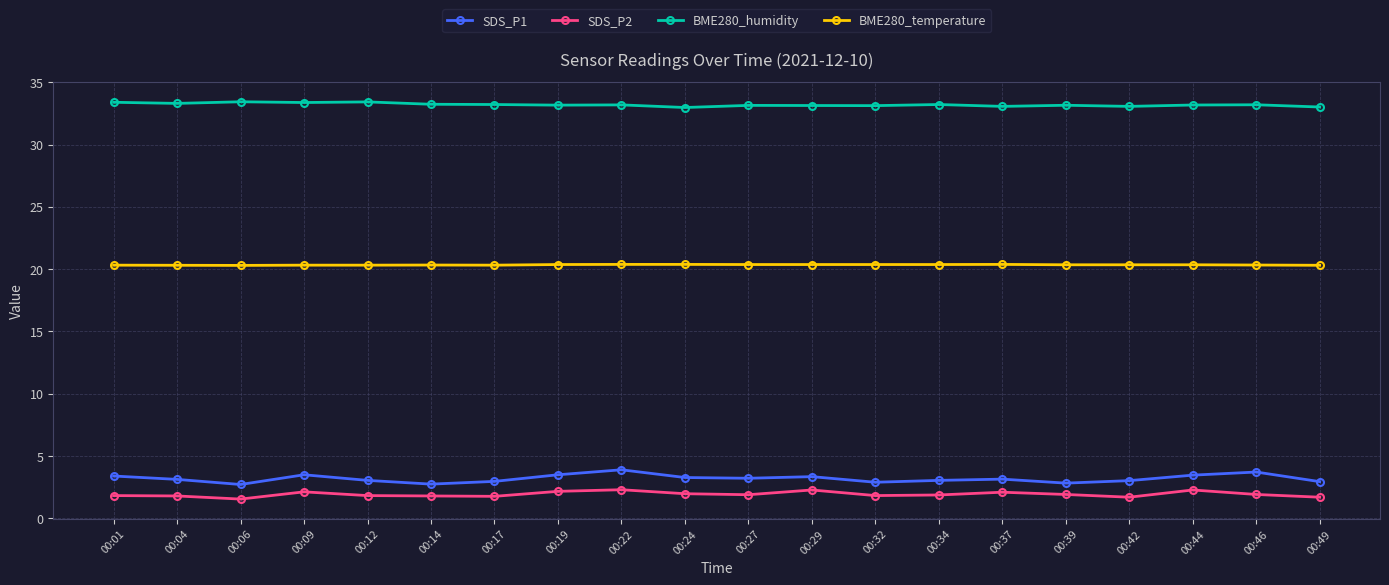

List the series in order of their peak value, highest first.

BME280_humidity, BME280_temperature, SDS_P1, SDS_P2